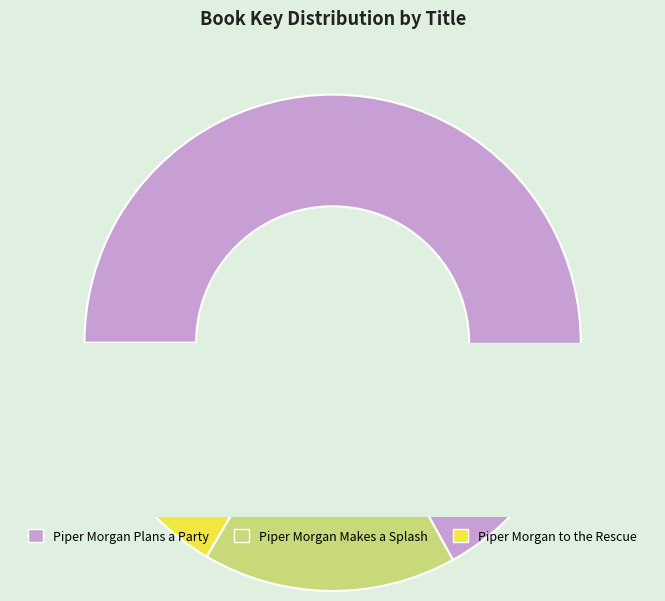

Which has a higher value, Piper Morgan Makes a Splash or Piper Morgan to the Rescue?

Piper Morgan Makes a Splash